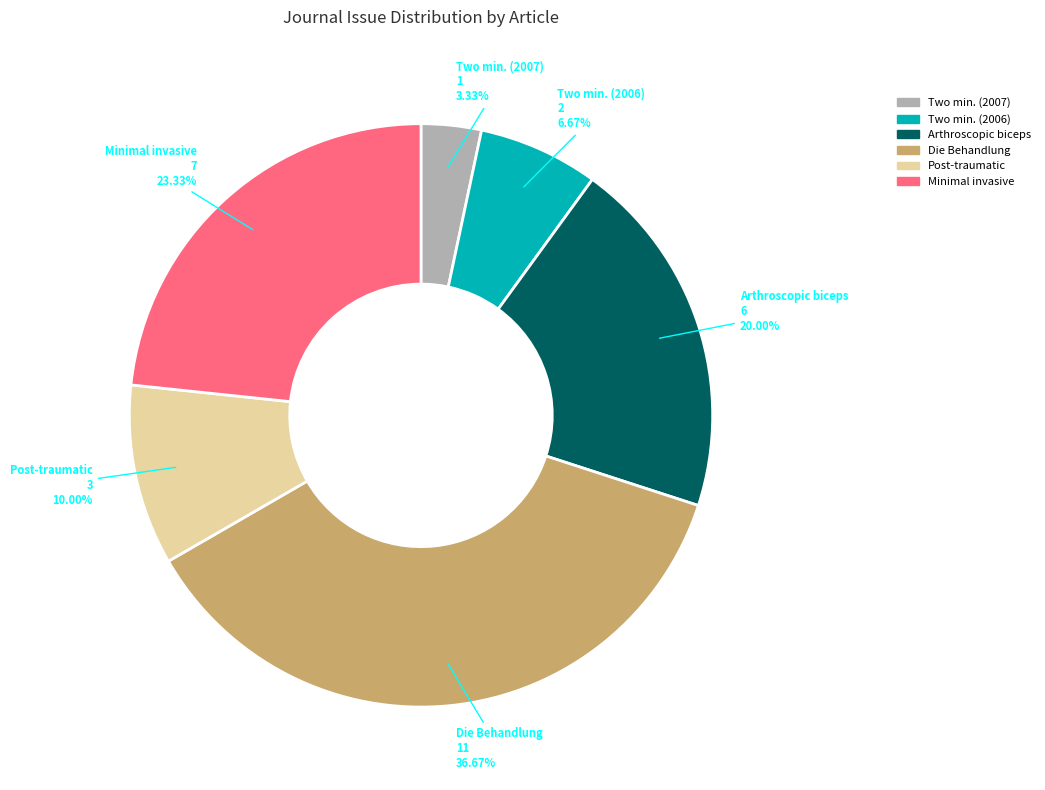

How many slices are in this pie chart?

6